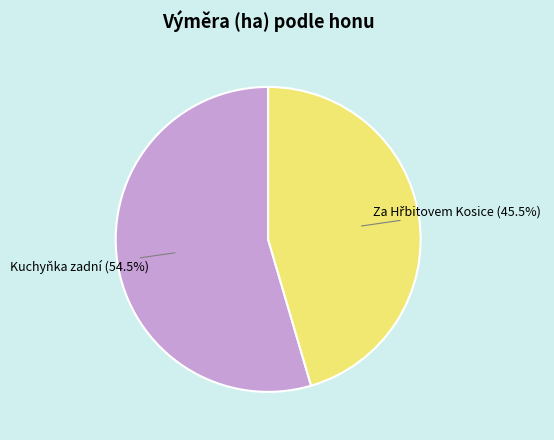

Does any single category account for the majority?

Yes